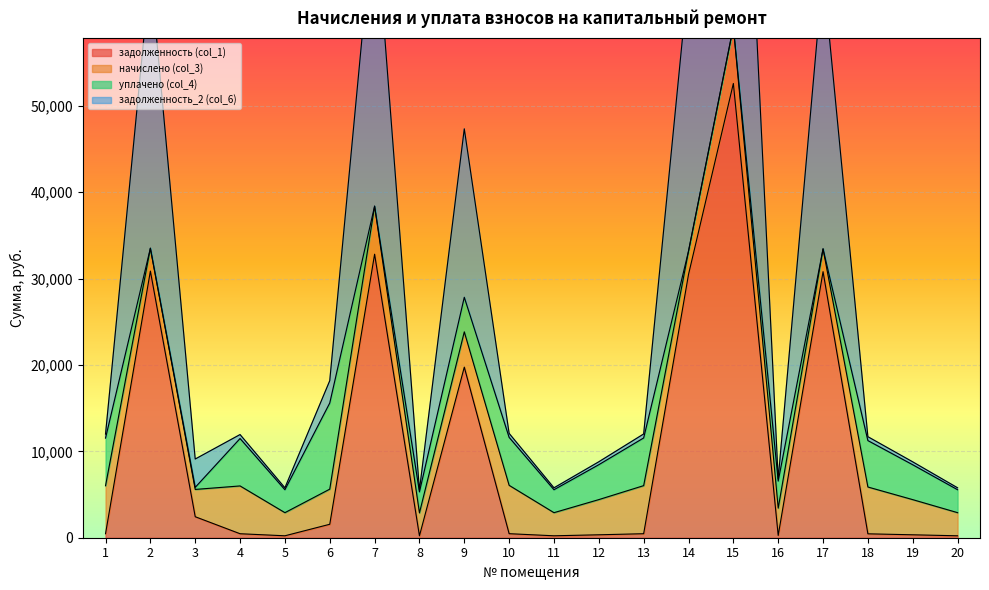

True or false: задолженность (col_1) has more than 2 points higher than both neighbors.

True